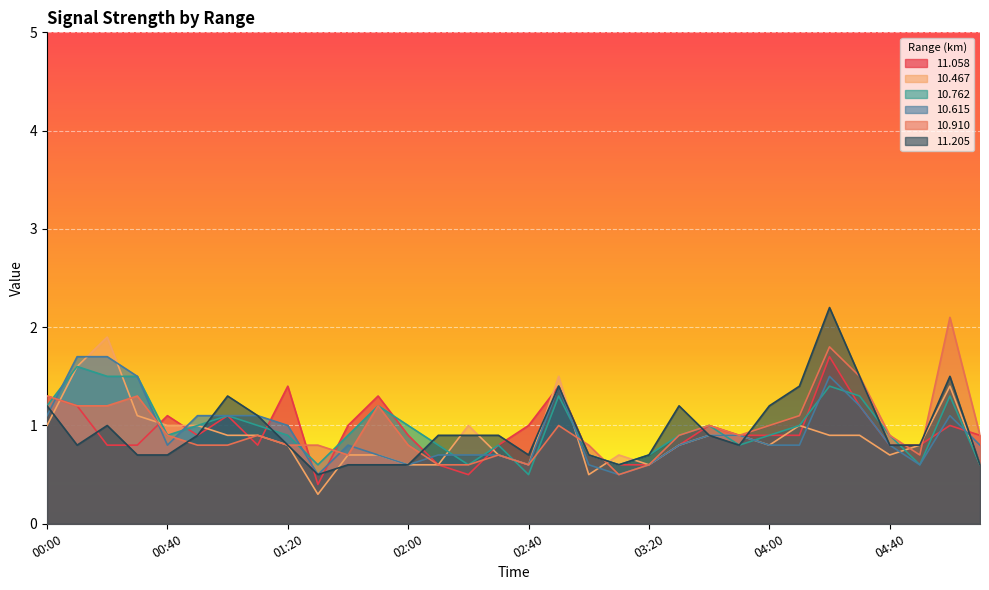

At which category does  10.762 reach its first local peak?

00:10